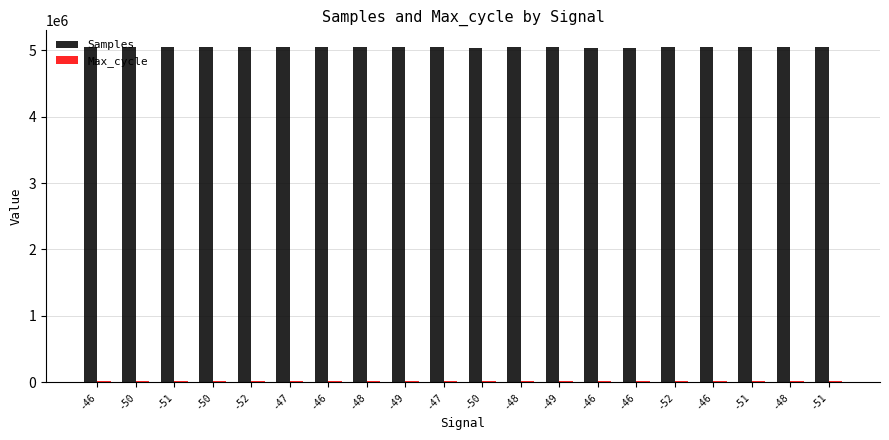

Rank the series by their average value, from highest to lowest.

Samples, Max_cycle